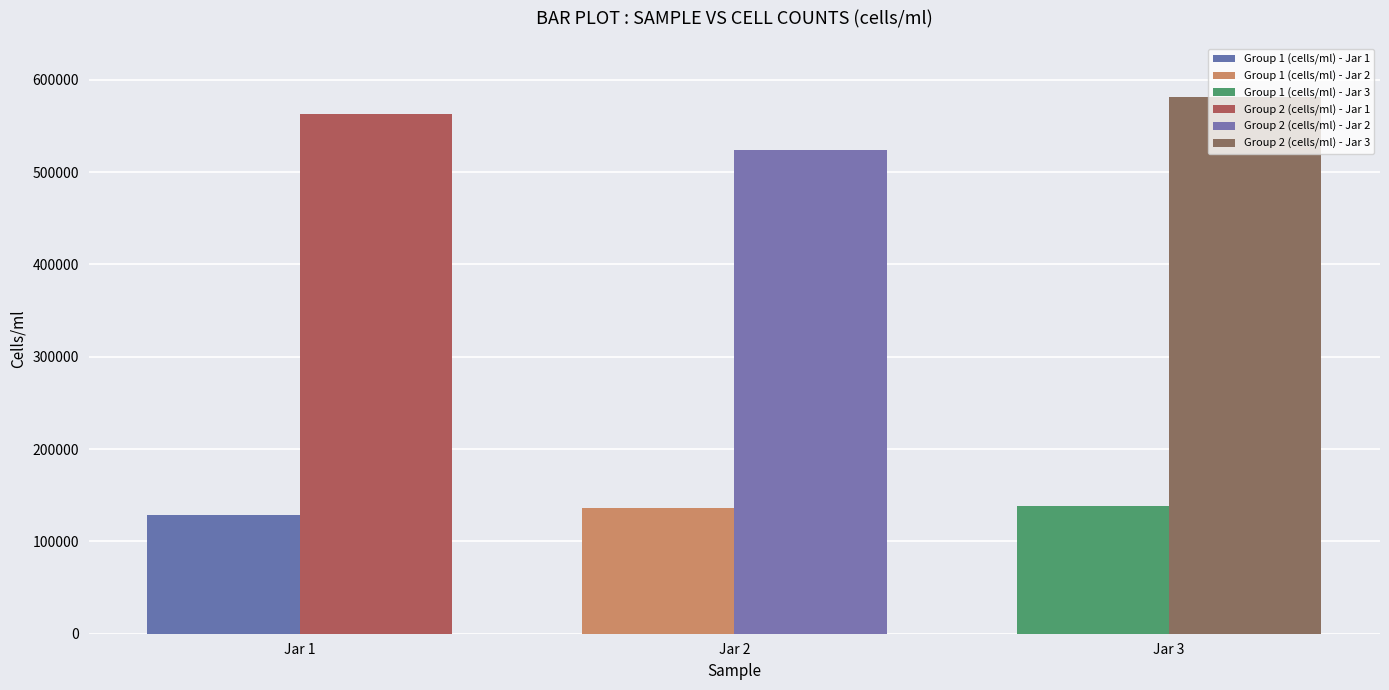

Is the value of Group 1 (cells/ml) at Jar 2 greater than the value of Group 2 (cells/ml) at Jar 1?

No